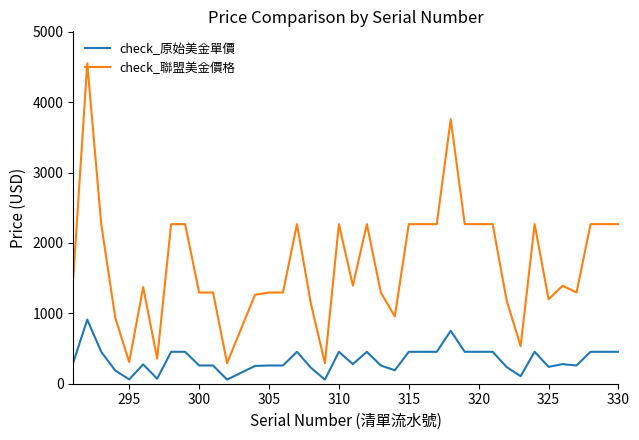

What is the sum of all check_聯盟美金價格 values?

67274.6